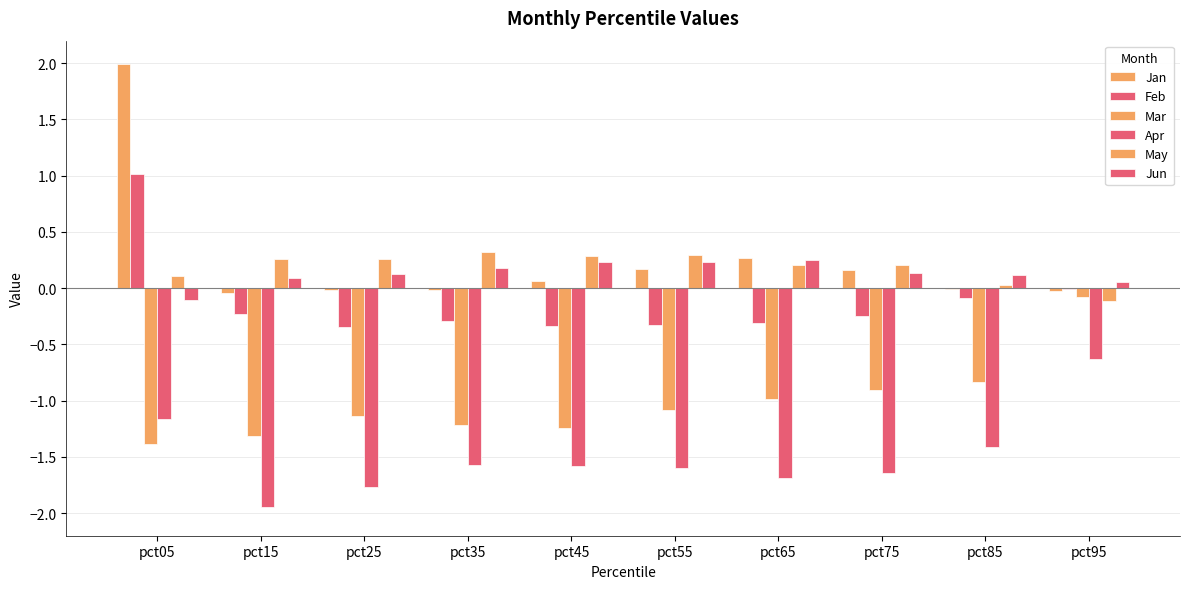

Rank the categories by Jun value from highest to lowest.

pct65, pct45, pct55, pct35, pct75, pct25, pct85, pct15, pct95, pct05